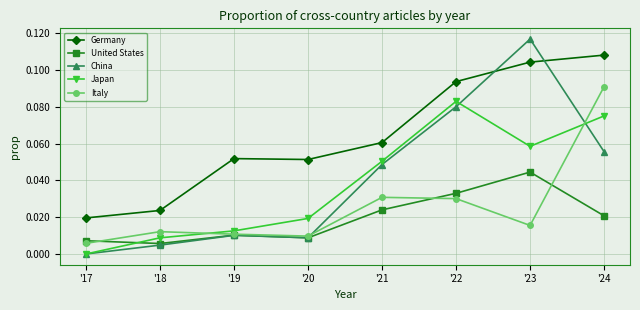

The value of Italy at '20 is 0.0. True or false?

True